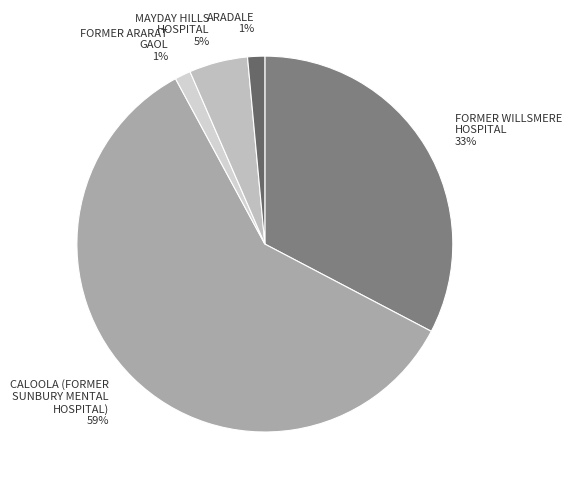

Do ARADALE and FORMER ARARAT GAOL together represent more than half of the pie?

No